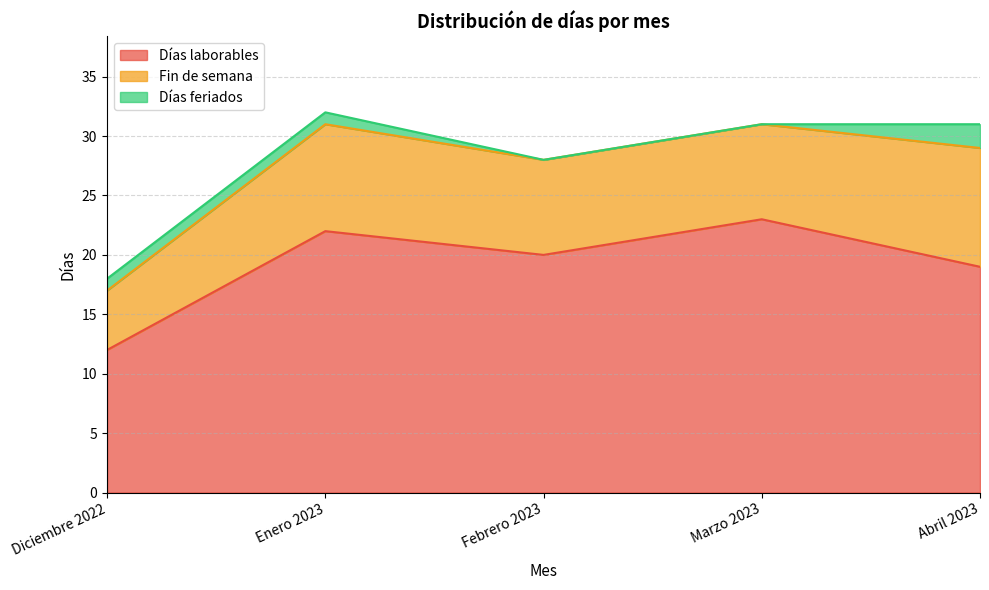

True or false: Días laborables has a value of 12 at Diciembre 2022.

True